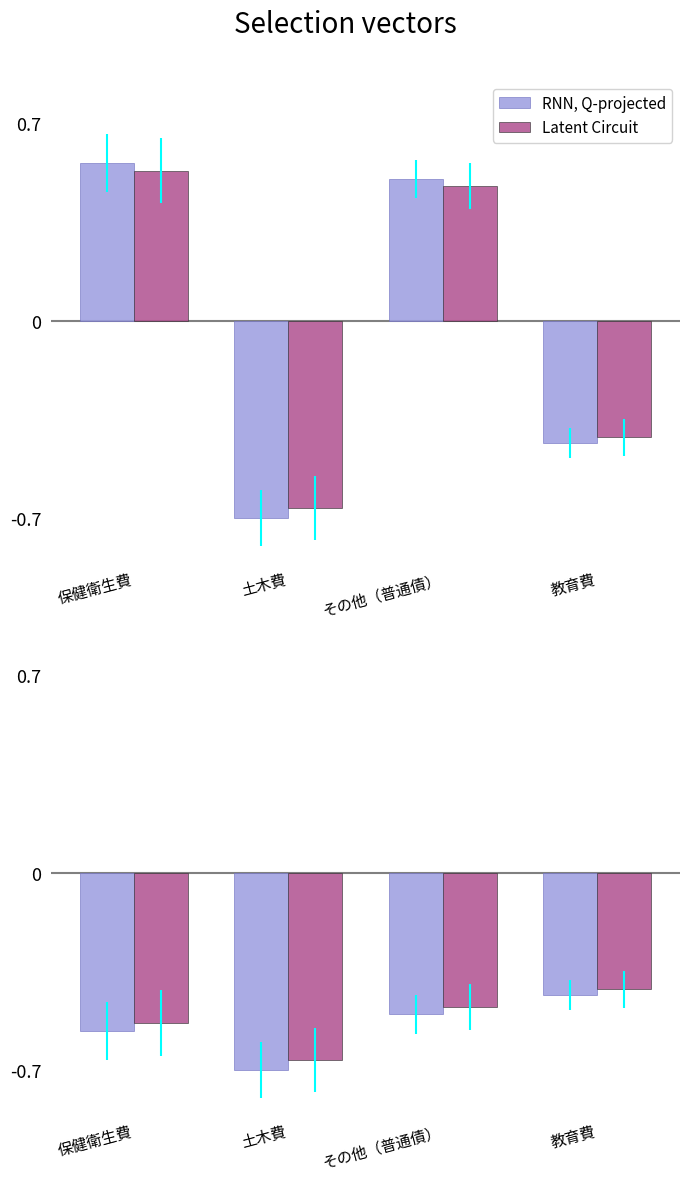

What is the value of the Latent Circuit bar at the 2nd from the left?

-0.7